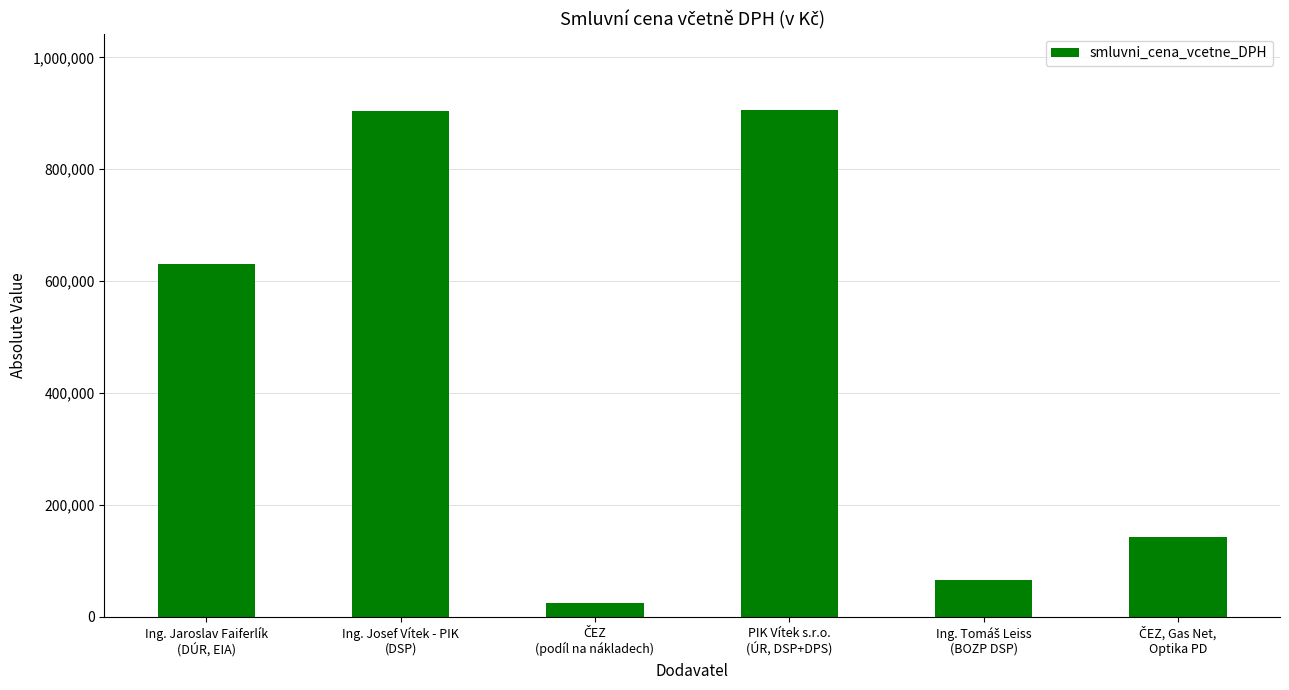

What is the greatest value displayed?

906290.0